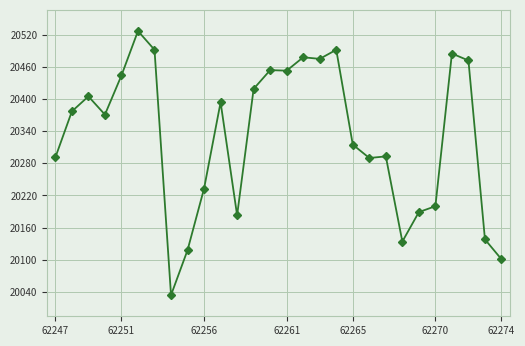

What is the maximum value shown in the chart?

20527